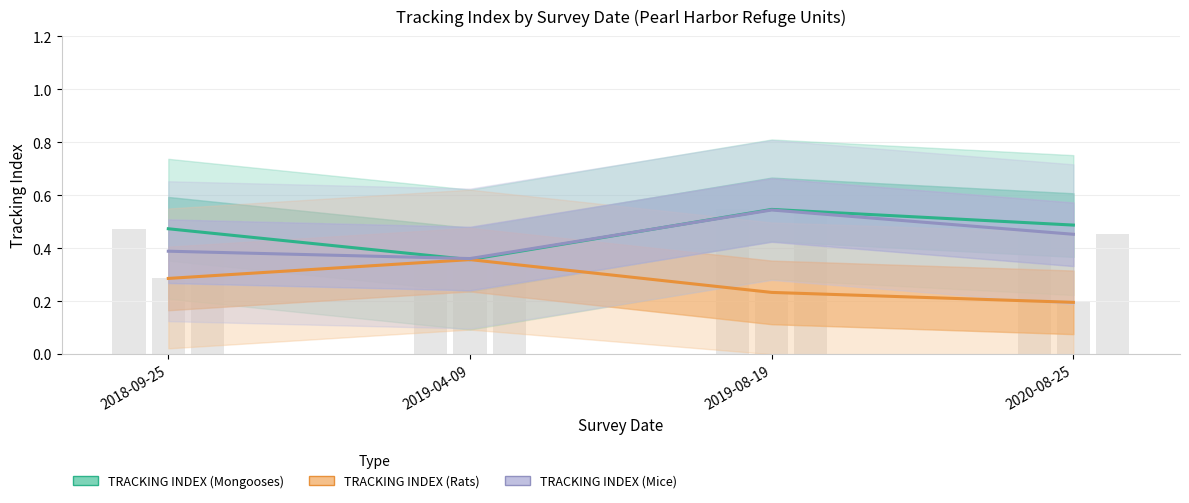

What is the difference between the maximum and second lowest values in the TRACKING INDEX (Mongooses) series?

0.1